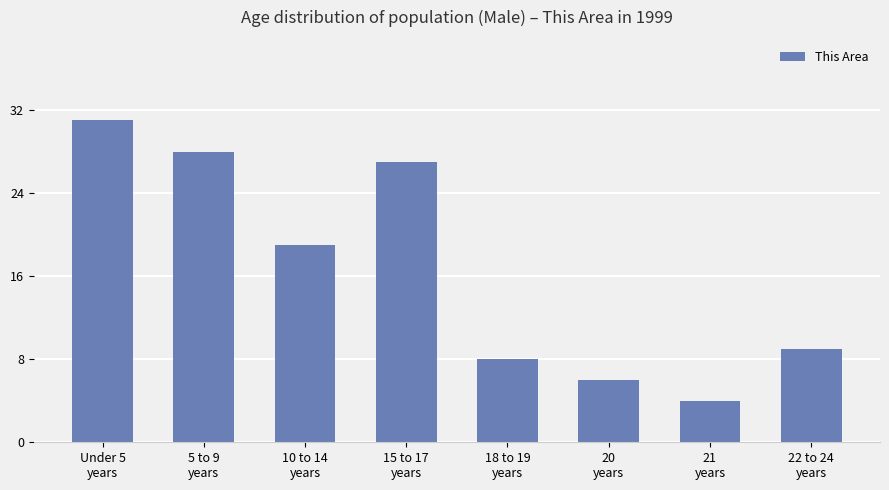

Reading left to right, transcribe all the data shown in this chart.

Under 5
years=31	5 to 9
years=28	10 to 14
years=19	15 to 17
years=27	18 to 19
years=8	20
years=6	21
years=4	22 to 24
years=9